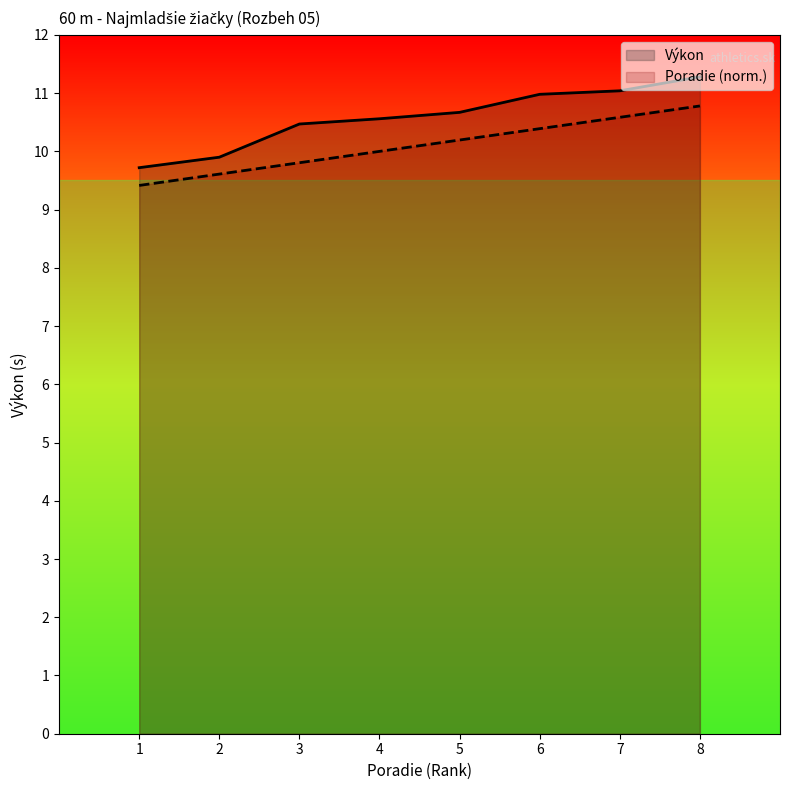

Which series has the widest spread of values?

Výkon